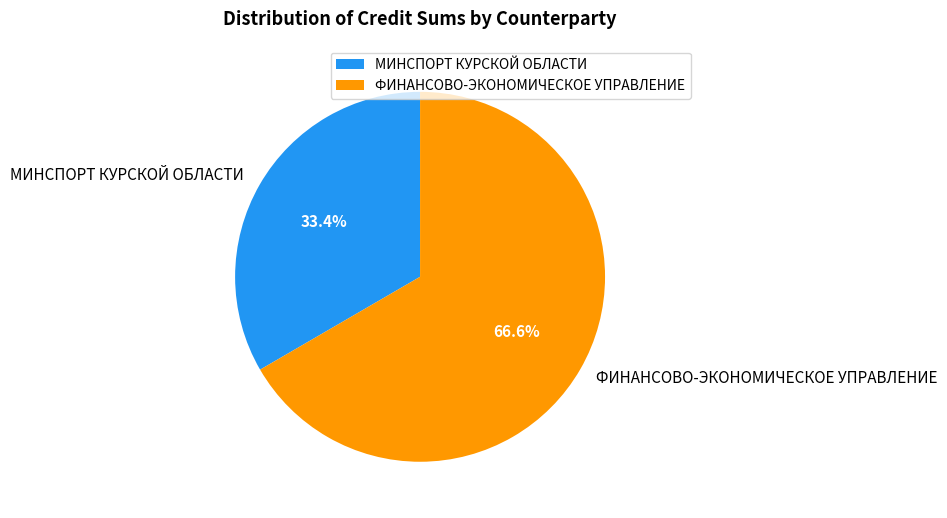

Does МИНСПОРТ КУРСКОЙ ОБЛАСТИ represent more than half of the total?

No